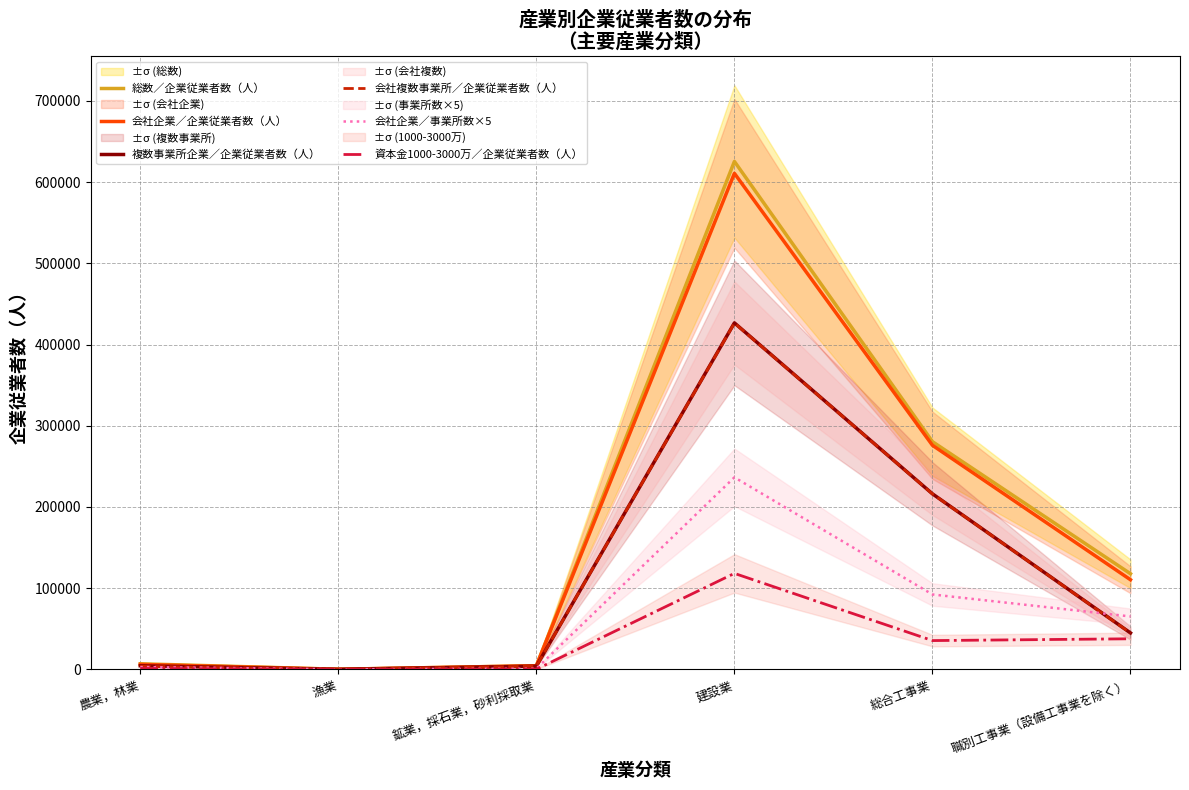

True or false: 複数事業所企業／企業従業者数（人） has more than 0 interior local peaks.

True